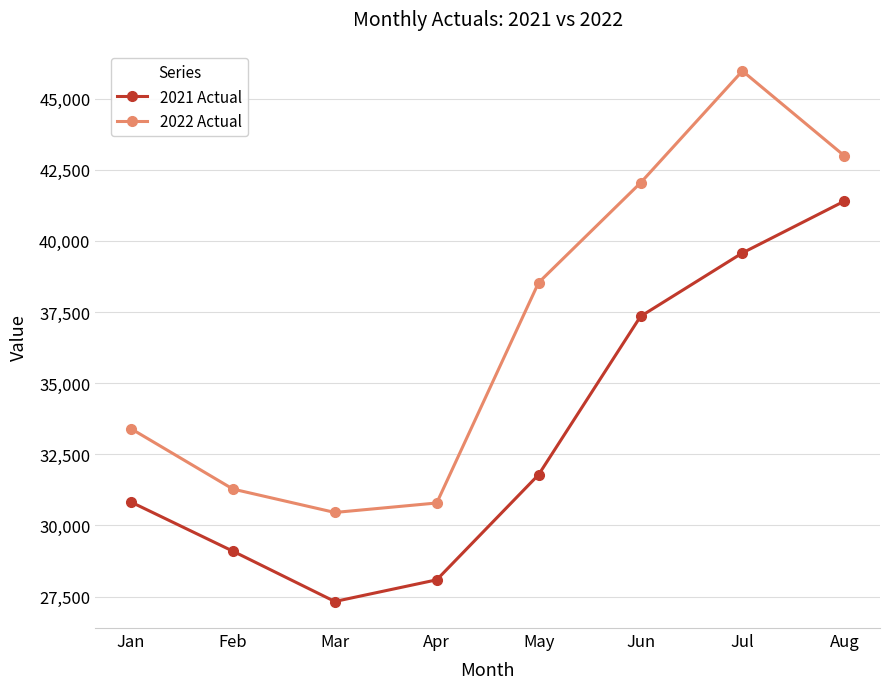

Is it true that 2021 Actual equals 31785 at May?

True